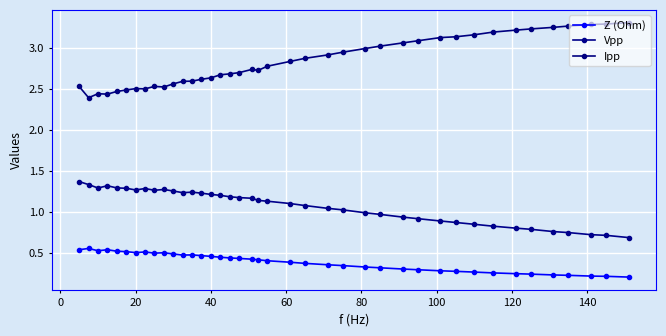

In Ipp, how many points are lower than both neighbors (excluding endpoints)?

5